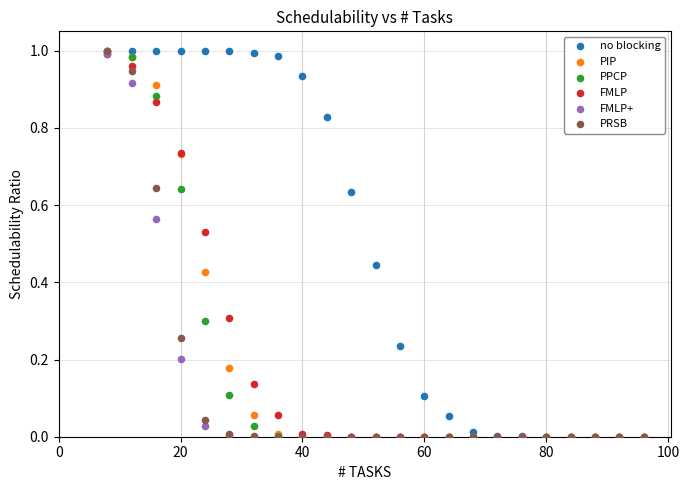

What are all the series names shown in the legend?

no blocking, PIP, PPCP, FMLP, FMLP+, PRSB